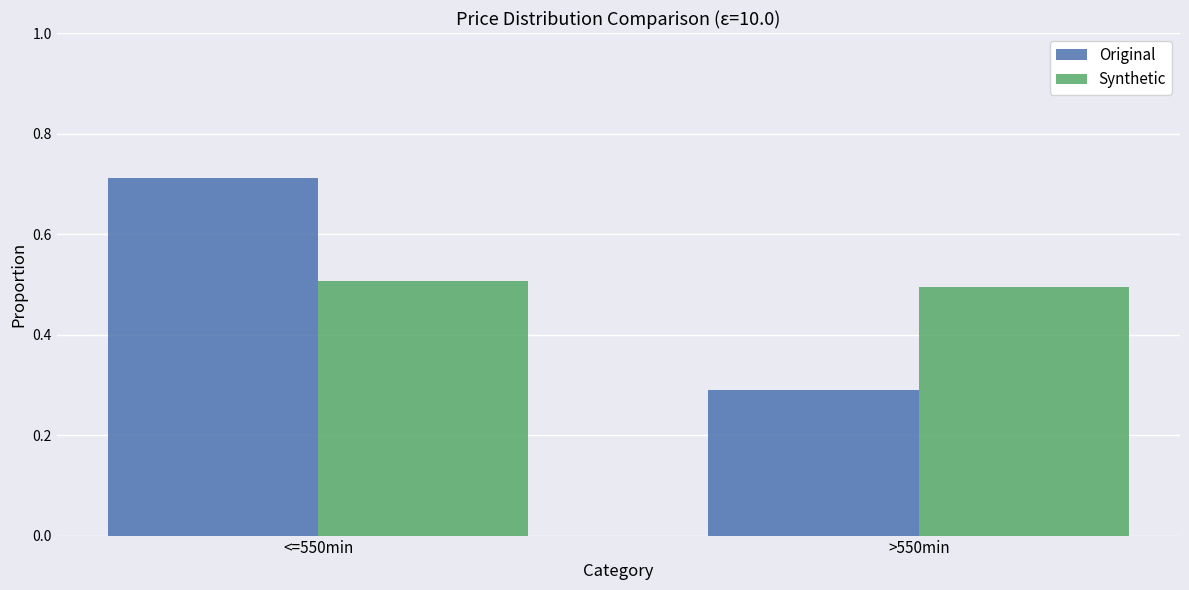

At which category is the sum across all series the highest?

<=550min